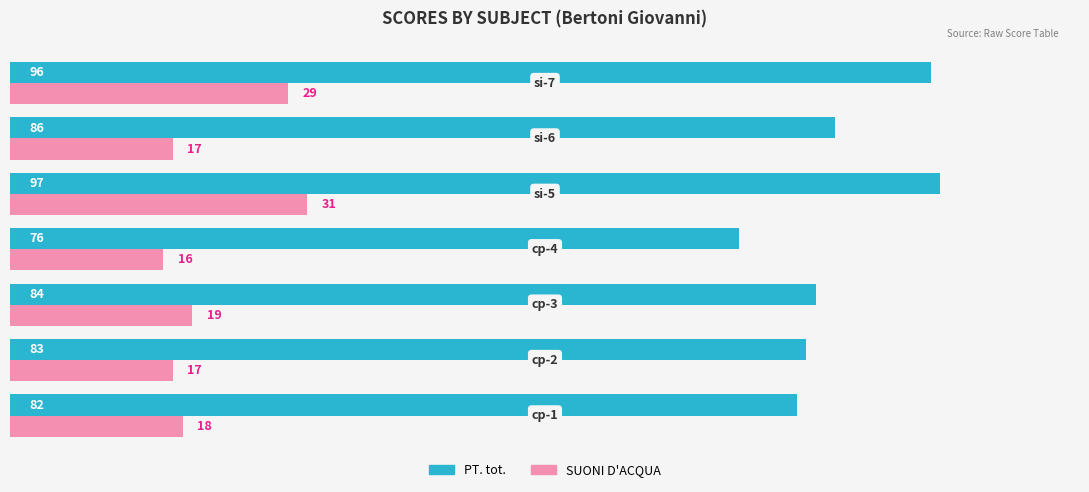

What is the difference between the maximum and second lowest values in the PT. tot. series?

15